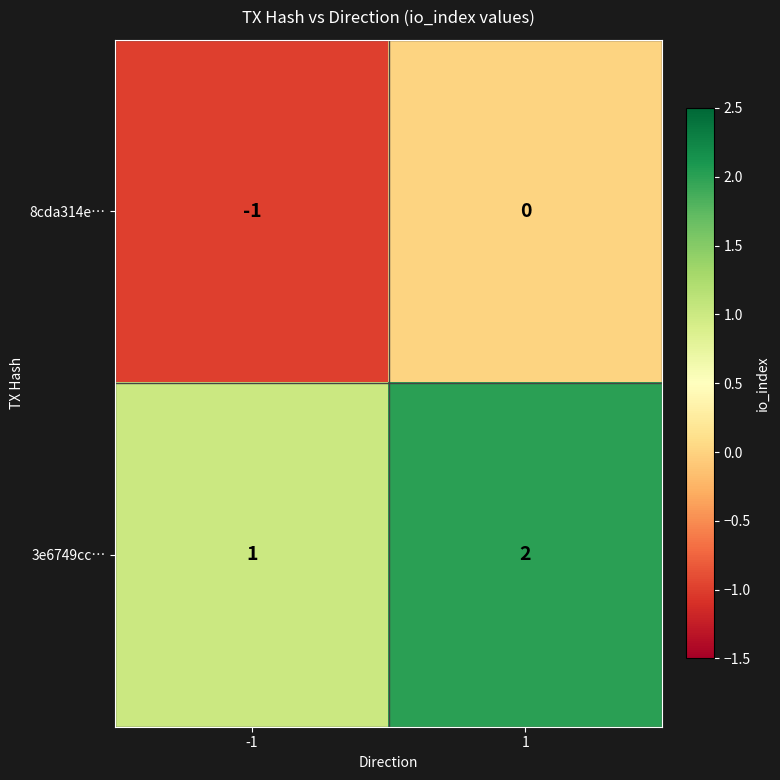

Reading right to left, what are all the values shown in this chart?

8cda314e…: 0	-1
3e6749cc…: 2	1